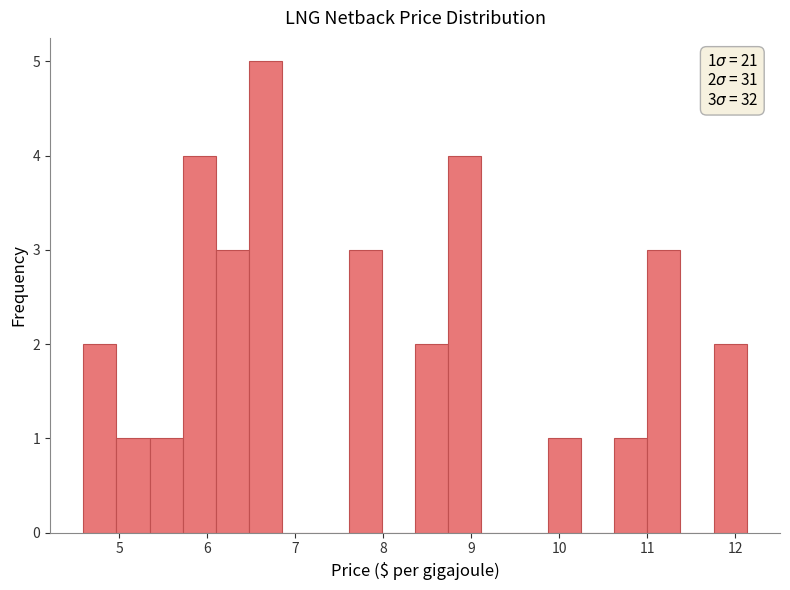

Around what value on the x-axis is the tallest bar? Give the approximate position of its centre, as read against the axis.

6.7